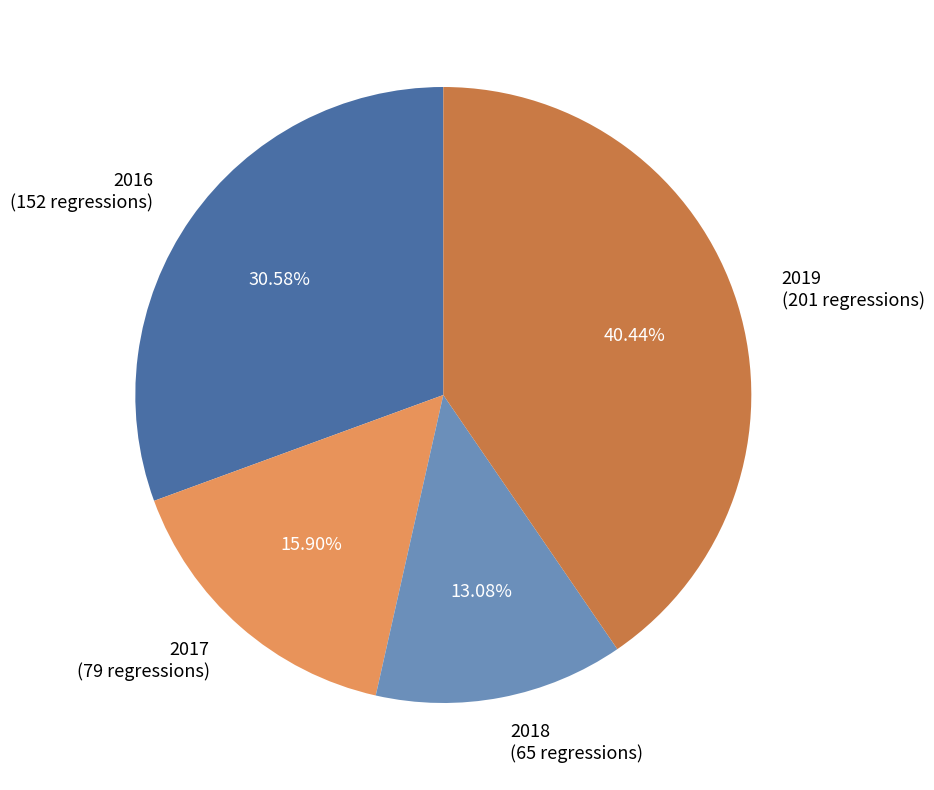

Combined, do 2017 (79 regressions) and 2018 (65 regressions) account for over 50%?

No